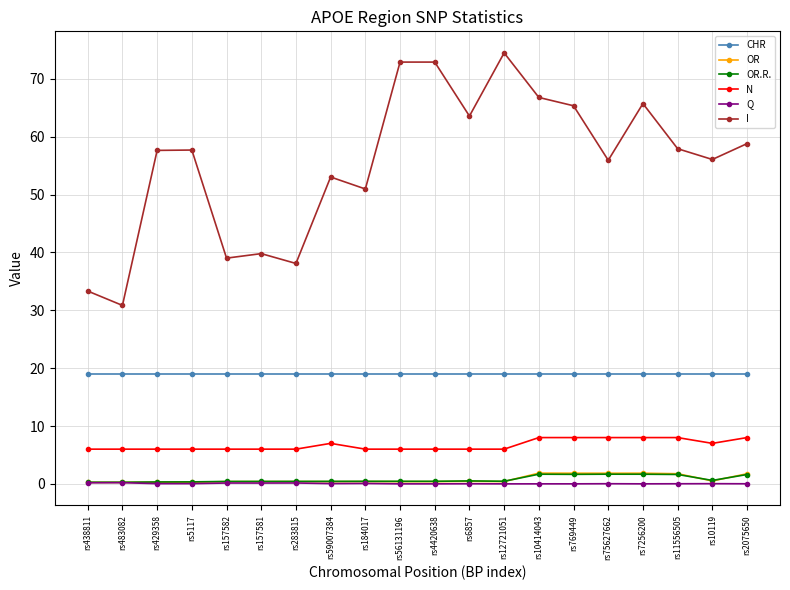

True or false: N and I cross at least once.

False